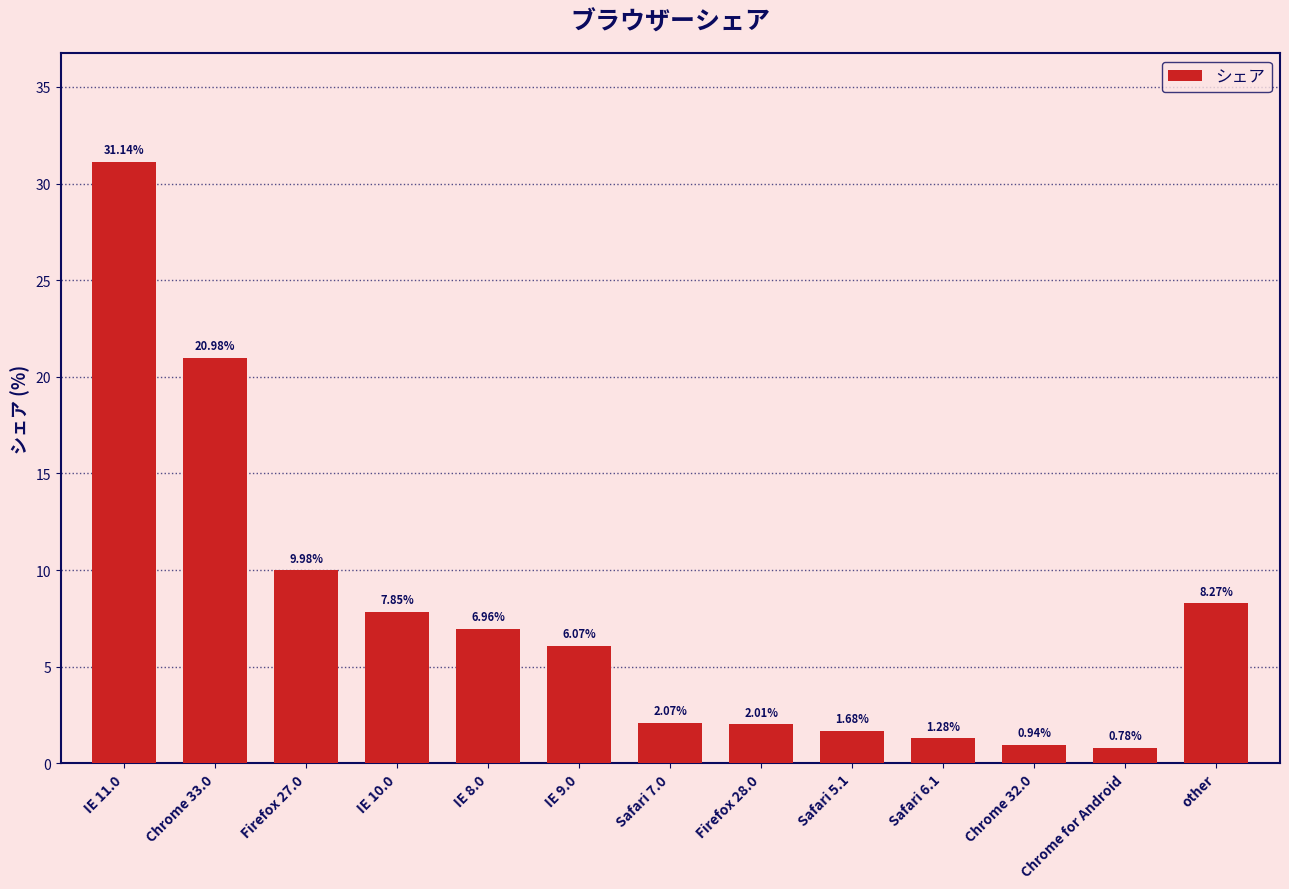

What is the value of the 2nd bar from the left?

21.0